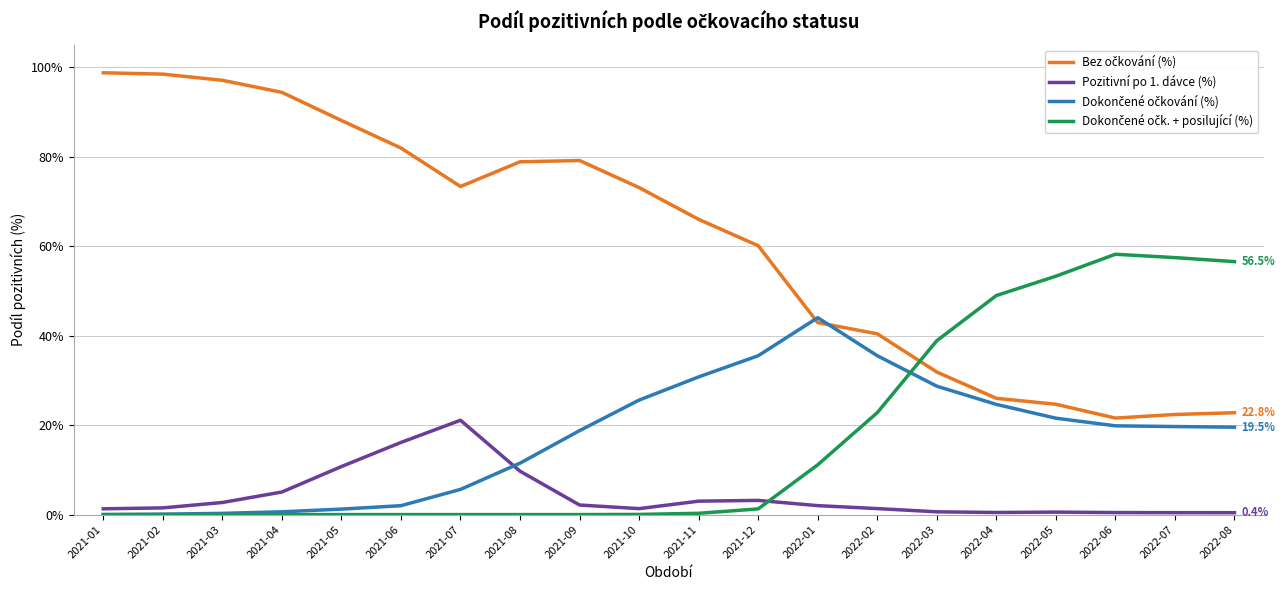

The value of Pozitivní po 1. dávce (%) at 2021-11 is 3.0. True or false?

True